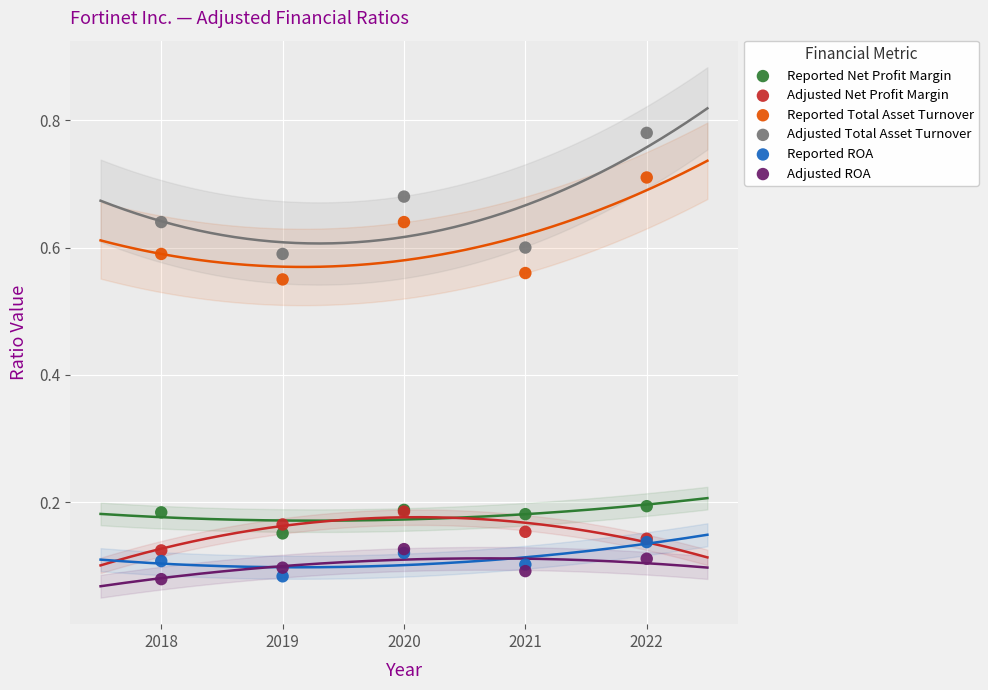

What are all the series names shown in the legend?

Reported Net Profit Margin, Adjusted Net Profit Margin, Reported Total Asset Turnover, Adjusted Total Asset Turnover, Reported ROA, Adjusted ROA